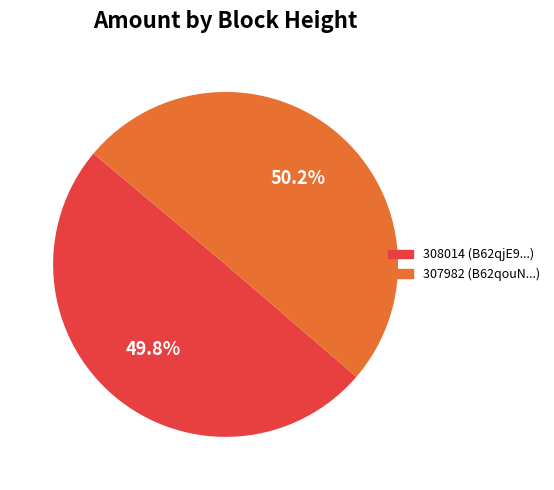

What is the ratio of the value at 307982 to the value at 308014?

1.0